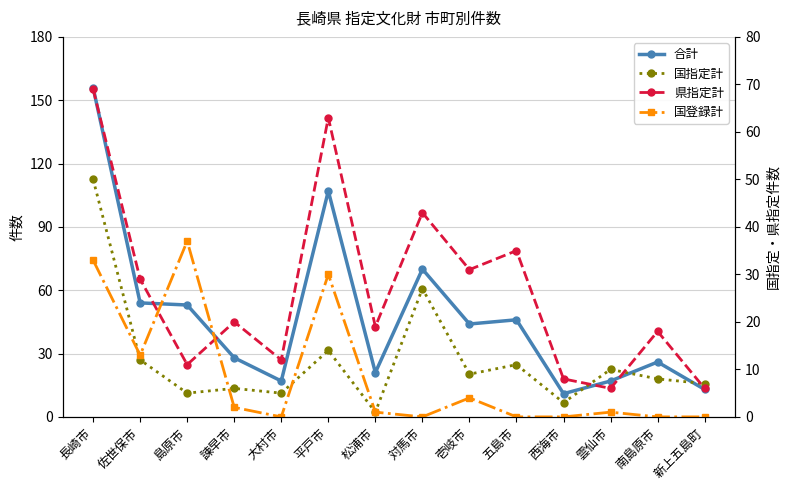

True or false: 県指定計 has a value of 9 at 諫早市.

False